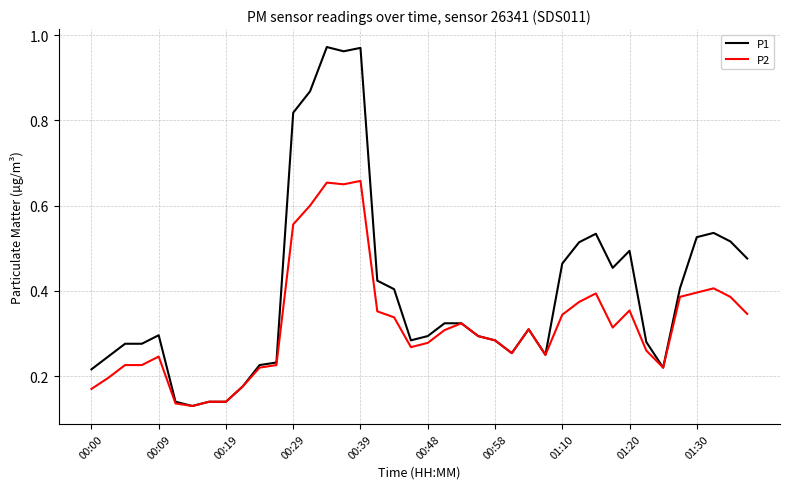

Which series has the largest range (max minus min)?

P1